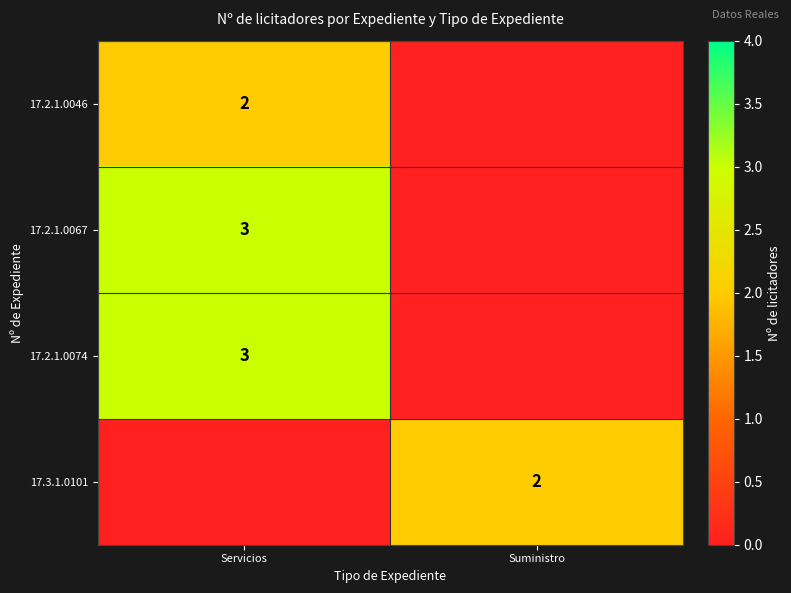

The value of 17.2.1.0046 at Servicios is 1. True or false?

False